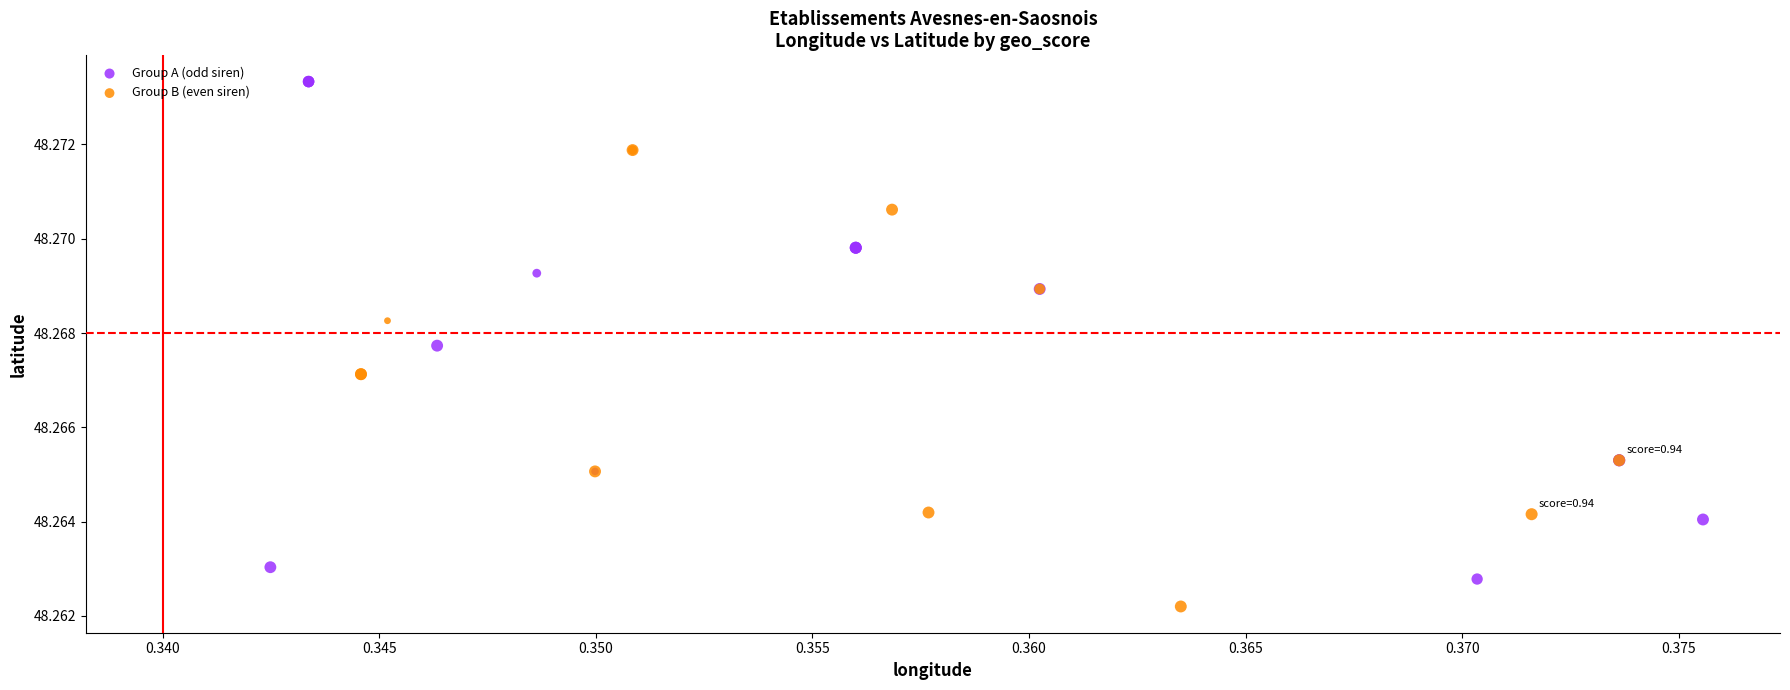

Which series reaches the maximum Y coordinate?

Group A (odd siren)